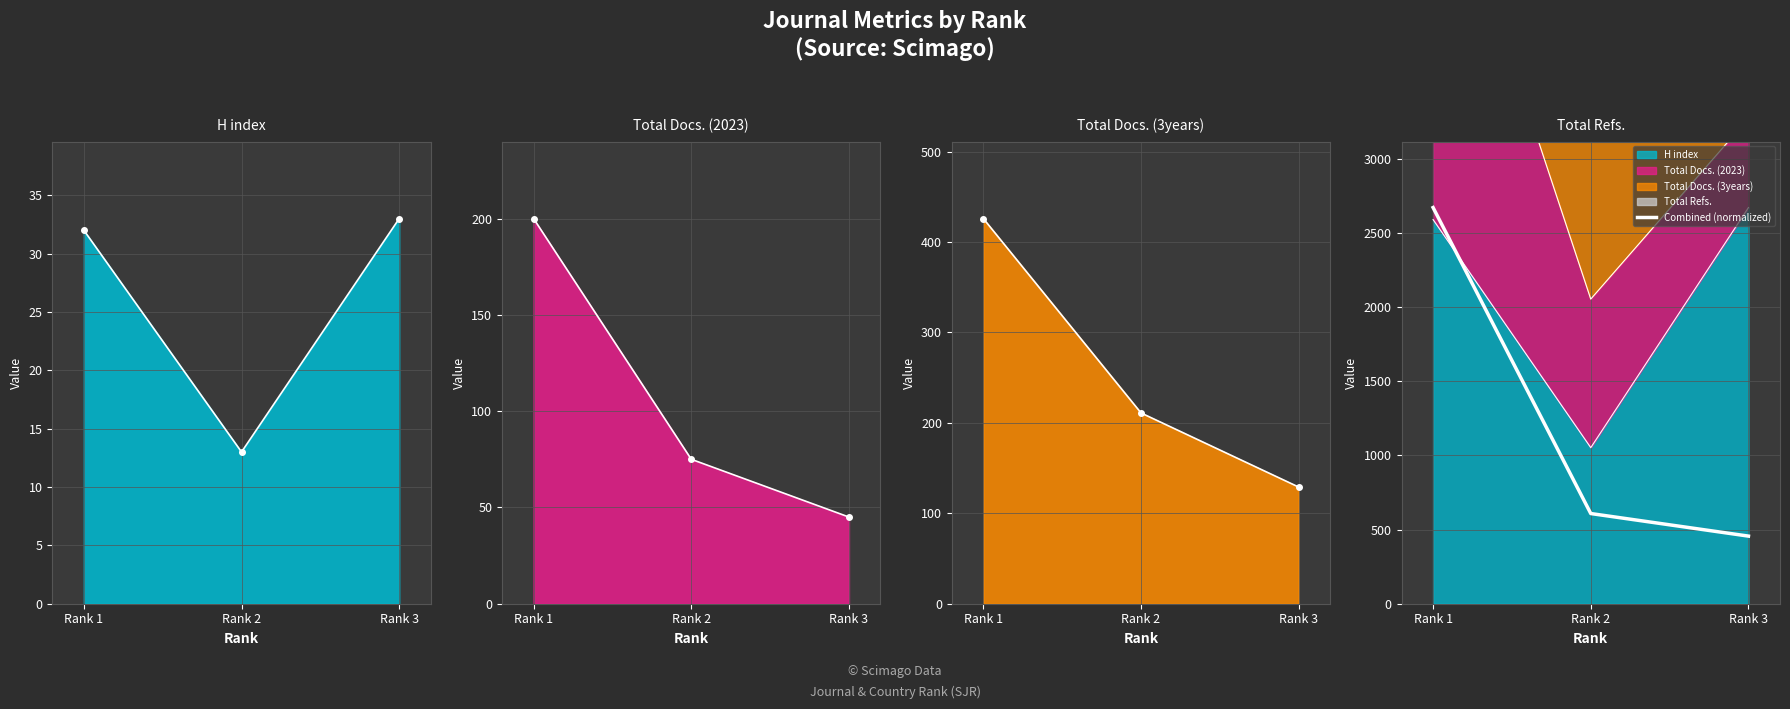

Which category has the highest value across all series?

Rank 1